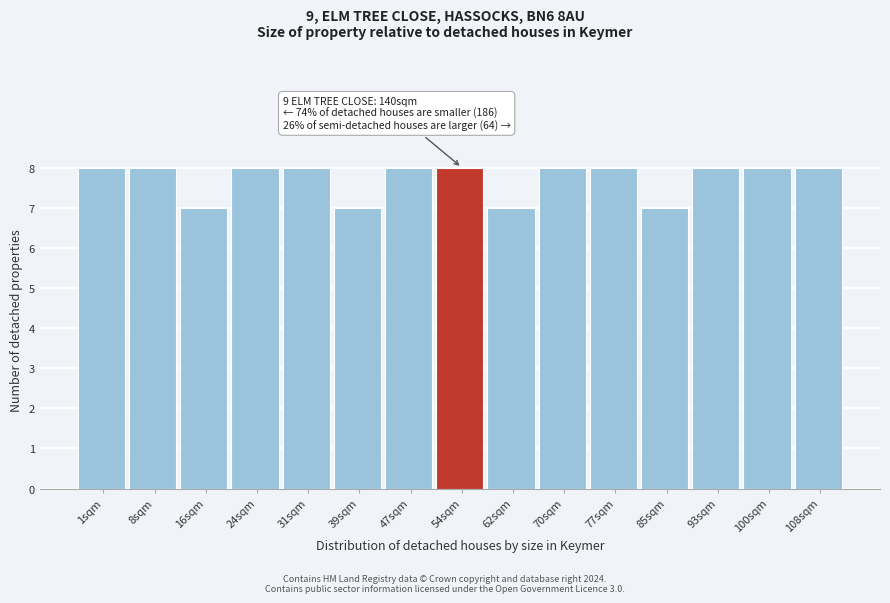

Reading left to right, extract all data points from this chart.

1sqm=8	8sqm=8	16sqm=7	24sqm=8	31sqm=8	39sqm=7	47sqm=8	54sqm=8	62sqm=7	70sqm=8	77sqm=8	85sqm=7	93sqm=8	100sqm=8	108sqm=8